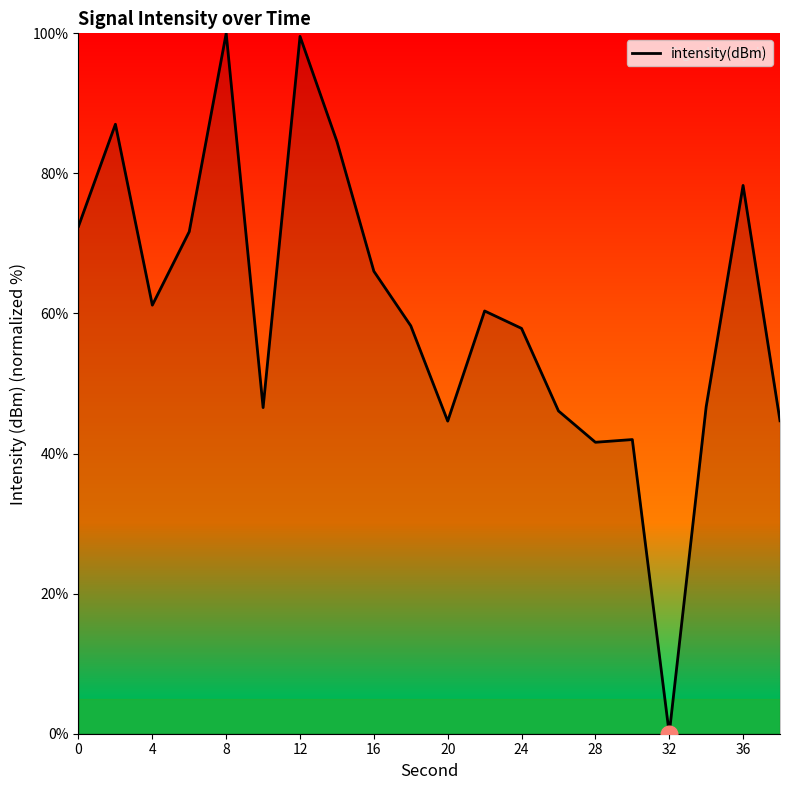

What is the maximum value shown in the chart?

100.0